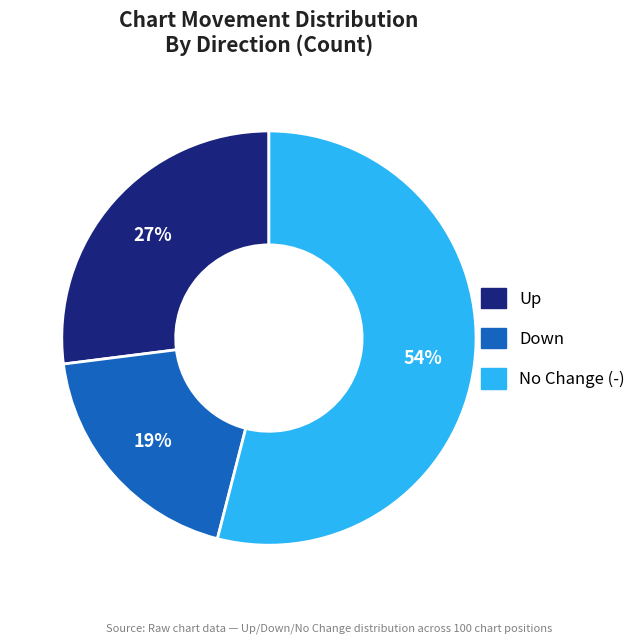

To the nearest percent, what is the average slice percentage?

33%